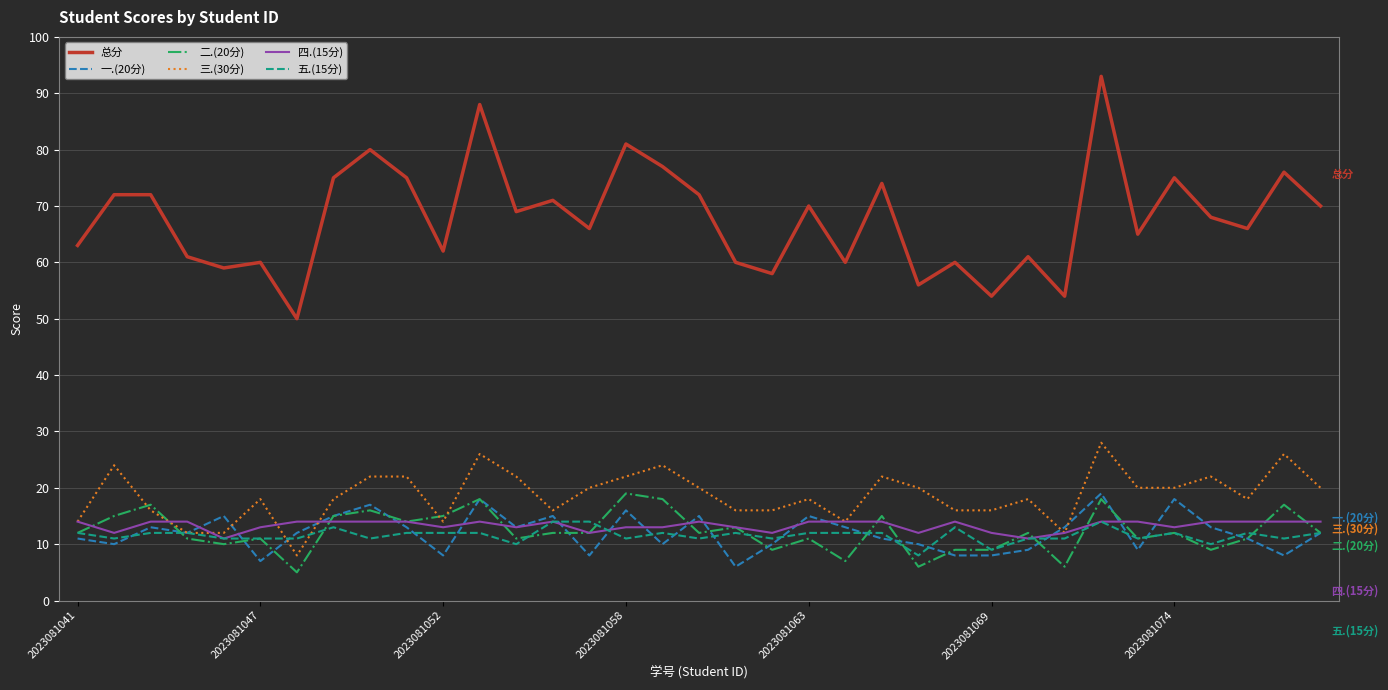

Which series has the largest total across all categories?

总分